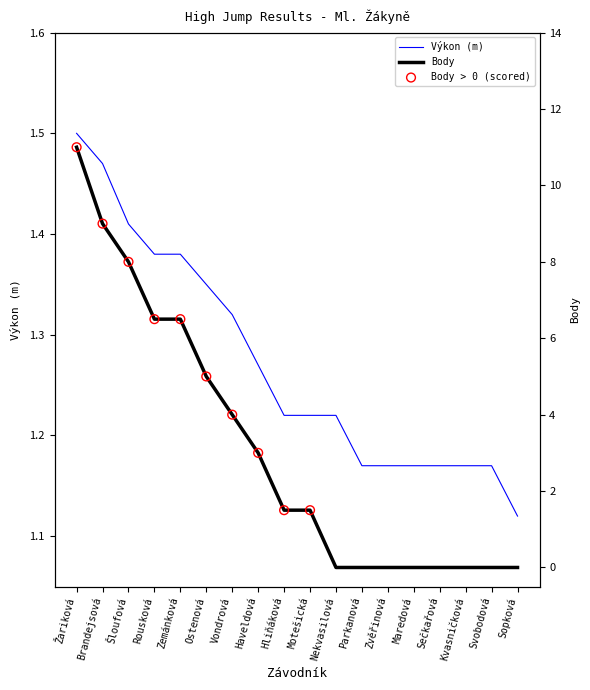

Which series has the widest spread of Y values?

Body